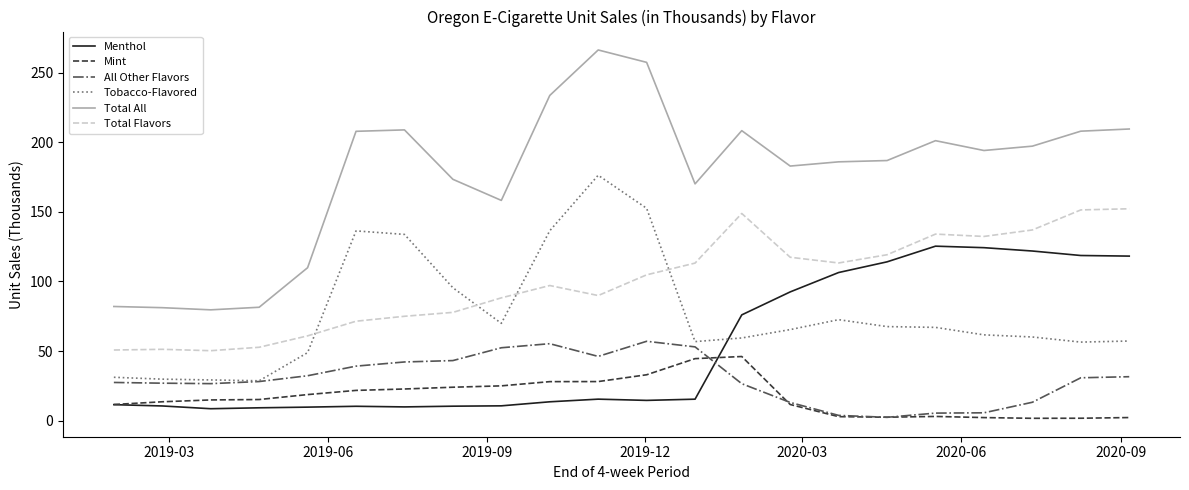

Which series has the largest range (max minus min)?

Total All